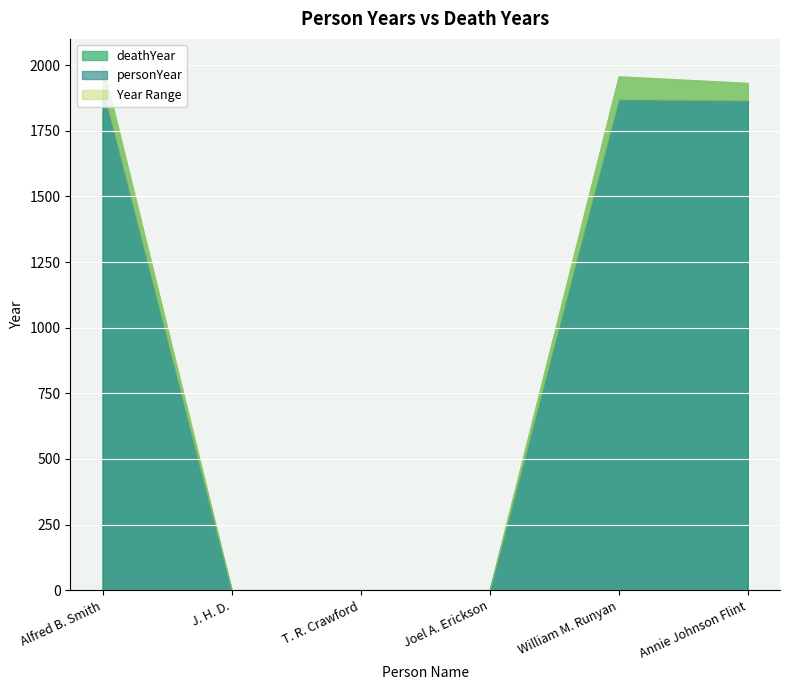

Where does the data first go above 1932?

Alfred B. Smith